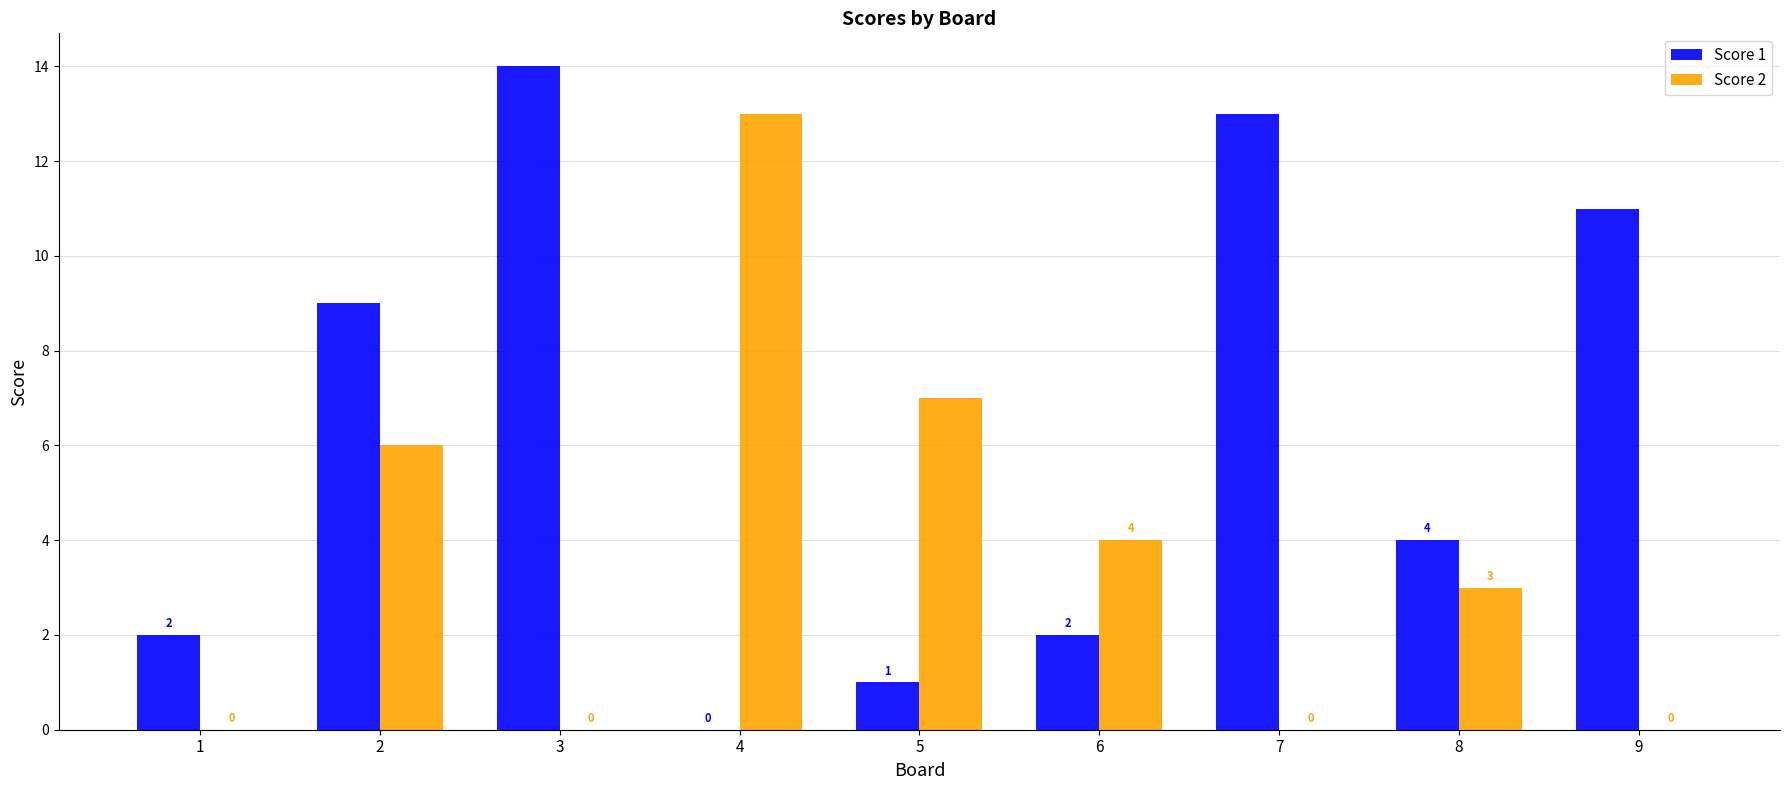

Is it true that Score 1 equals 11 at 9?

True